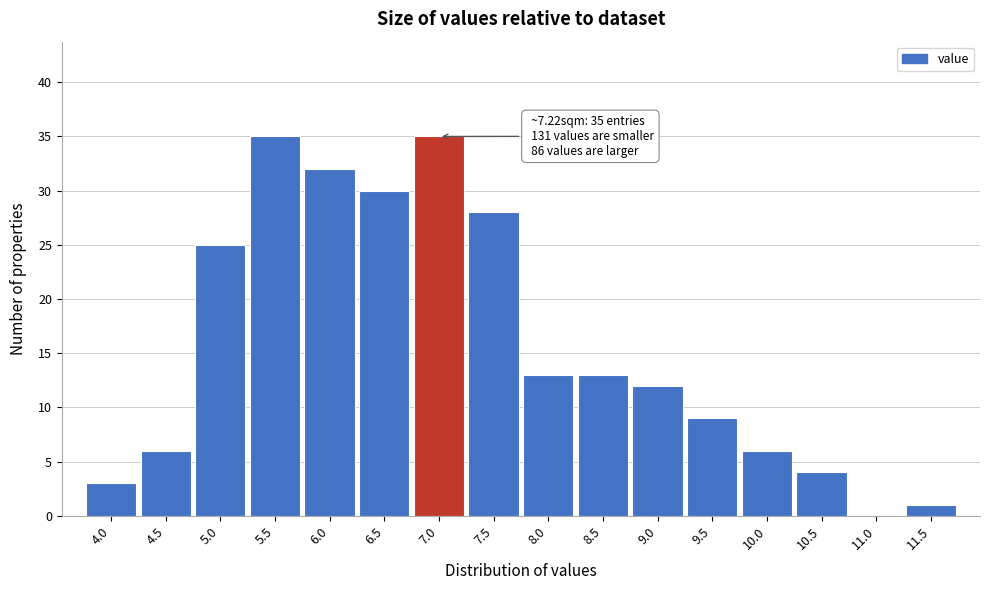

Reading right to left, list all the values displayed in this chart.

11.5=1	11.0=0	10.5=4	10.0=6	9.5=9	9.0=12	8.5=13	8.0=13	7.5=28	7.0=35	6.5=30	6.0=32	5.5=35	5.0=25	4.5=6	4.0=3